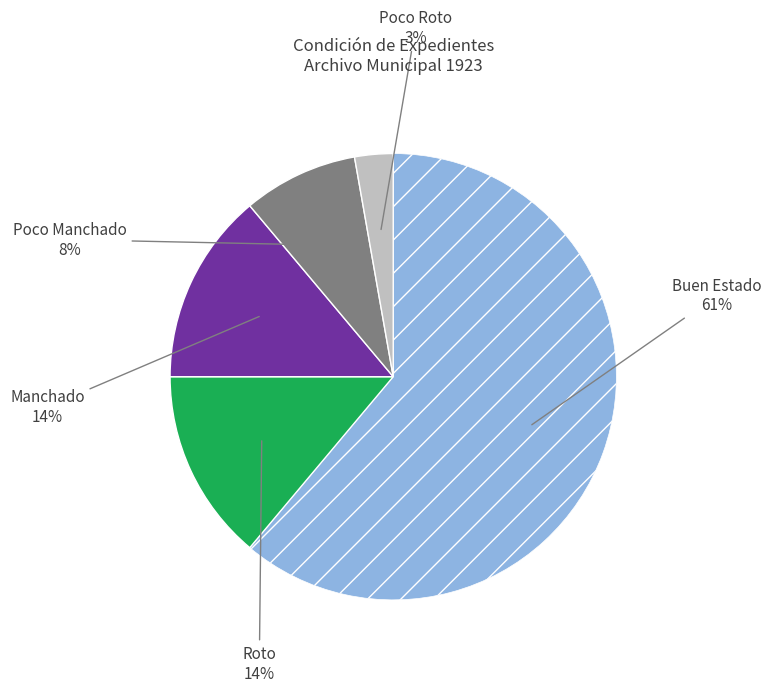

Is there any slice that represents more than half of the pie?

Yes